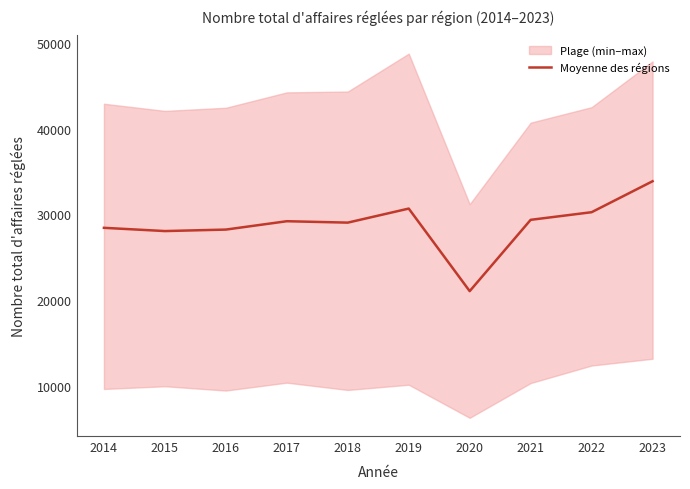

Reading right to left, transcribe all the data shown in this chart.

33867.7	30259.2	29370.3	21061.2	30682.0	29044.5	29208.3	28234.3	28061.3	28439.3